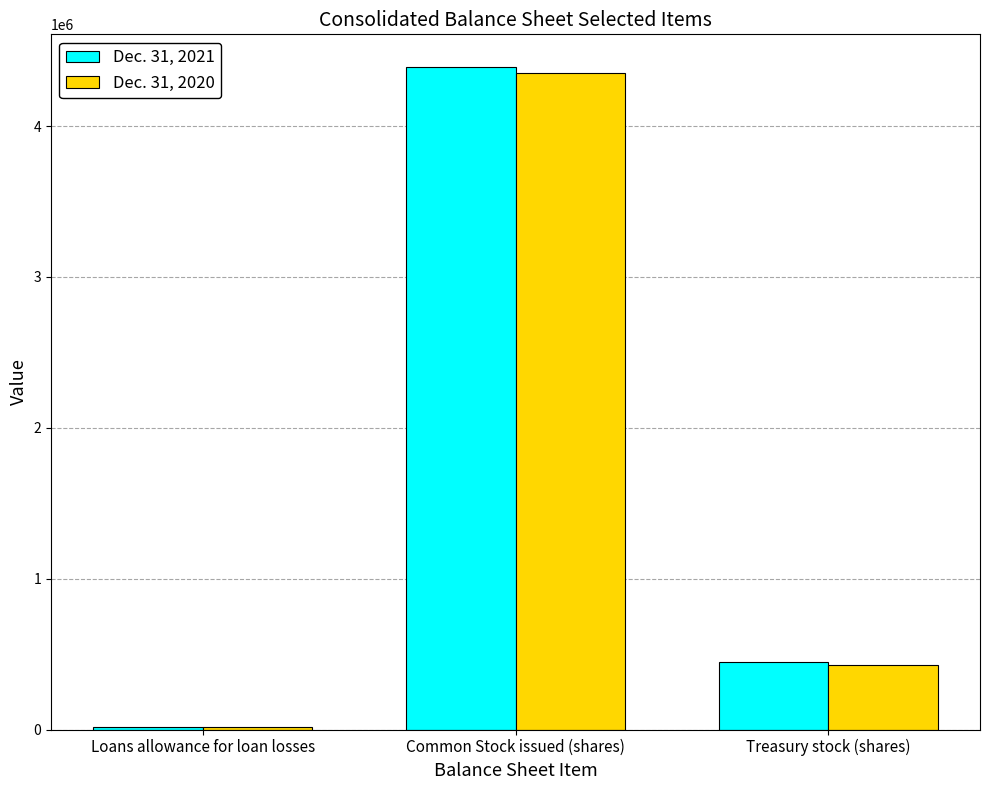

Which series has the widest spread of values?

Dec. 31, 2021